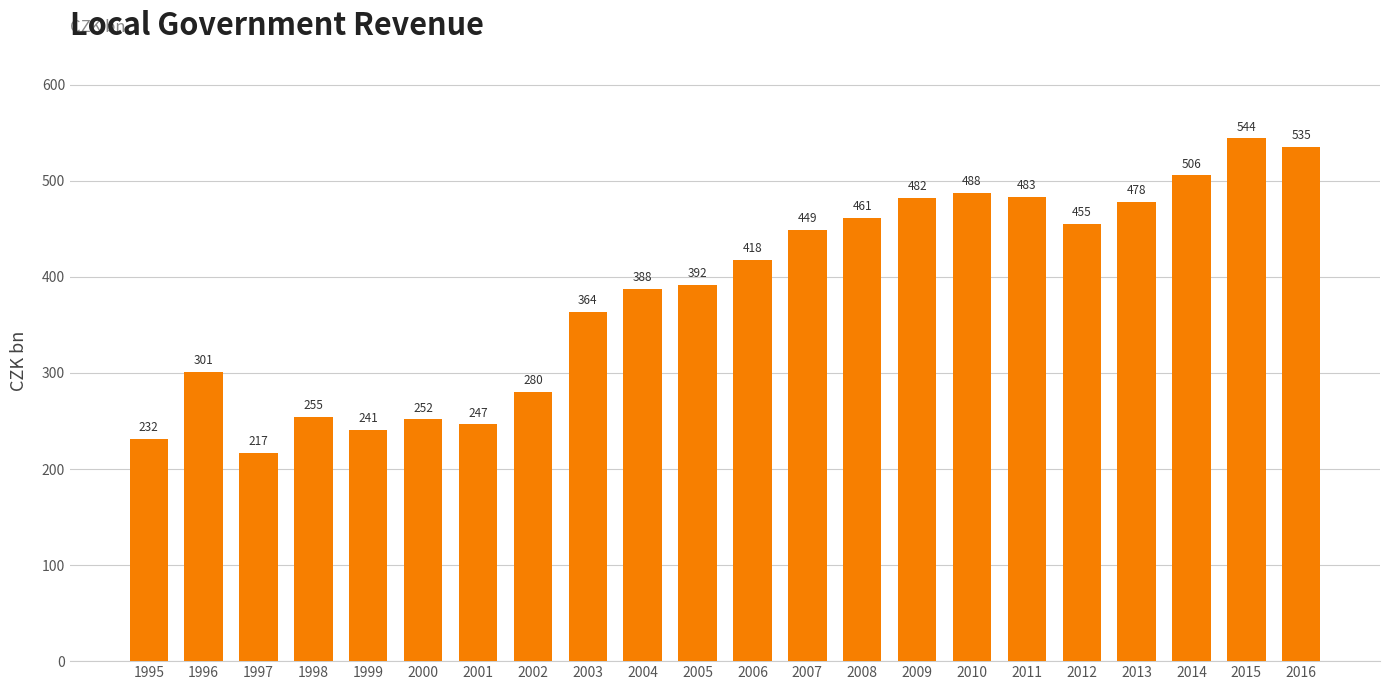

What is the difference between the values at 2005 and 1997?

174.8